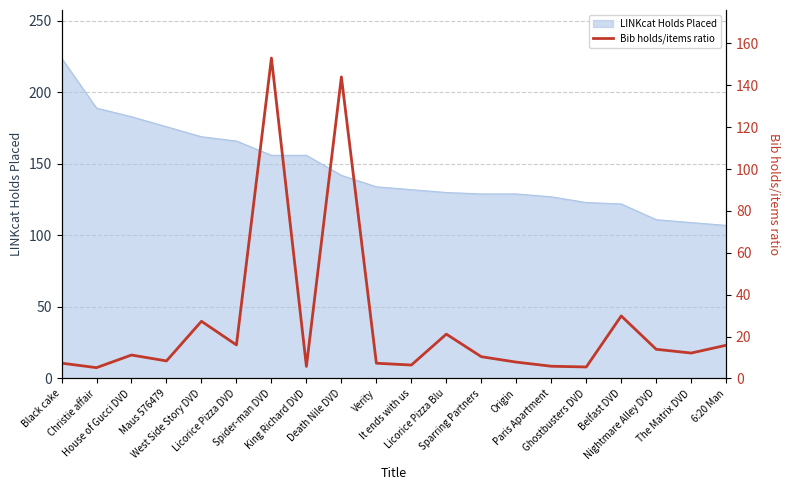

How many lines are shown in the chart?

1